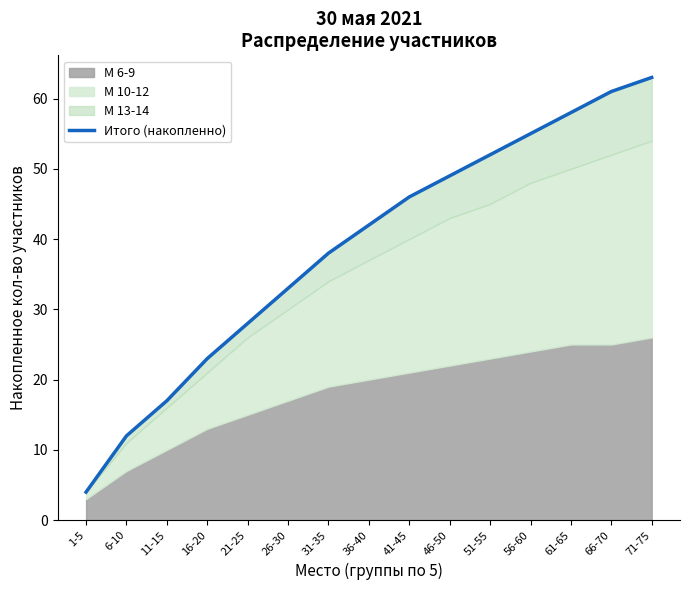

Rank the categories by value from lowest to highest.

1-5, 6-10, 11-15, 16-20, 21-25, 26-30, 31-35, 36-40, 41-45, 46-50, 51-55, 56-60, 61-65, 66-70, 71-75